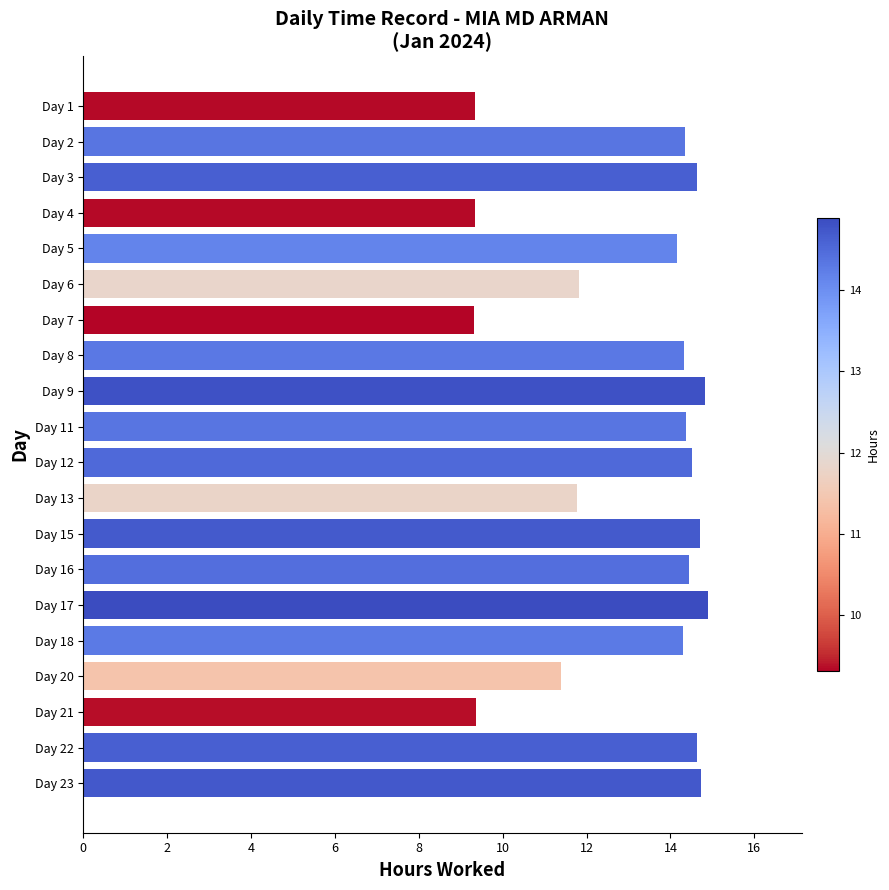

Between Day 21 and Day 13, which is larger?

Day 13